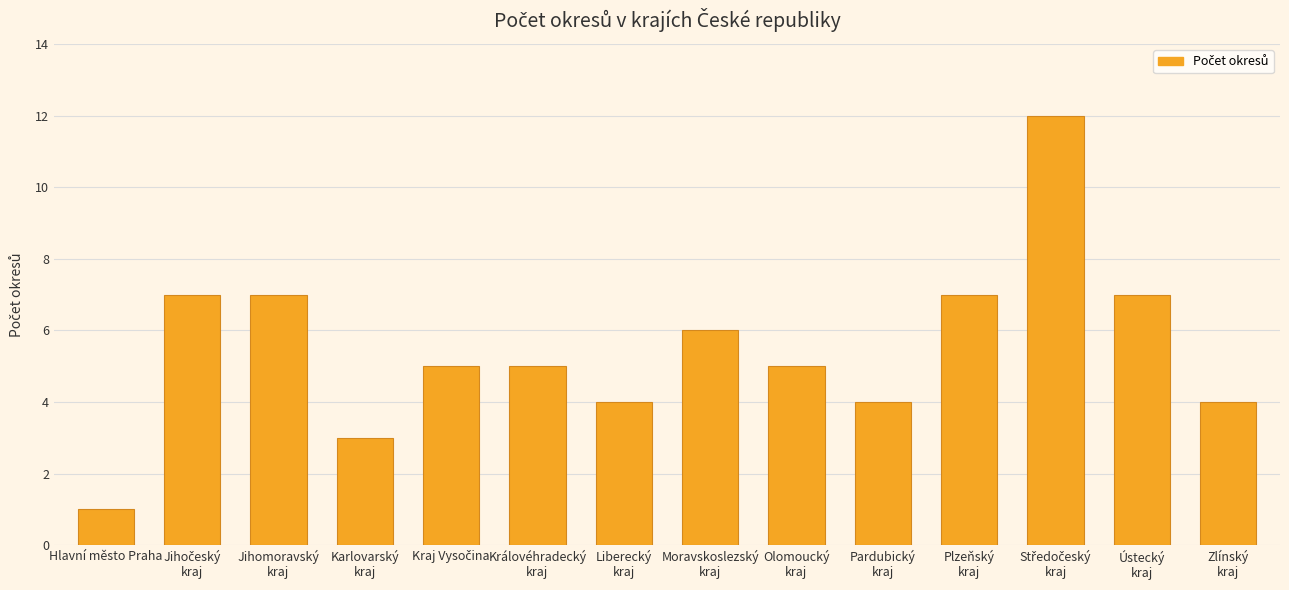

The chart shows a value of 4 at Liberecký
kraj. True or false?

True